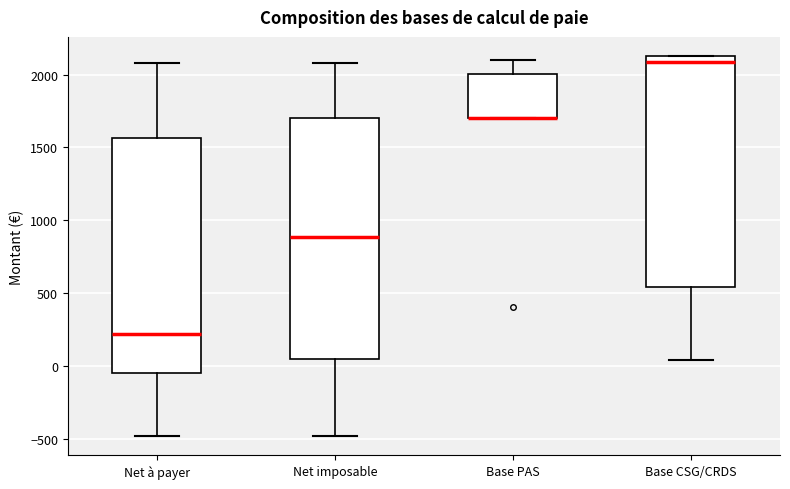

Reading left to right, read every box against the y-axis: the position of its median line, the range the box covers, and the ends of its whiskers. The values are not printed on the chart, so give them approximately, as read against the axis.

Net à payer: median 200, box -50 to 1550, whiskers -500 to 2100
Net imposable: median 900, box 50 to 1700, whiskers -500 to 2100
Base PAS: median 1700 (drawn on the box's lower edge), box 1700 to 2000, whiskers 1700 to 2100
Base CSG/CRDS: median 2100, box 550 to 2150, whiskers 50 to 2150